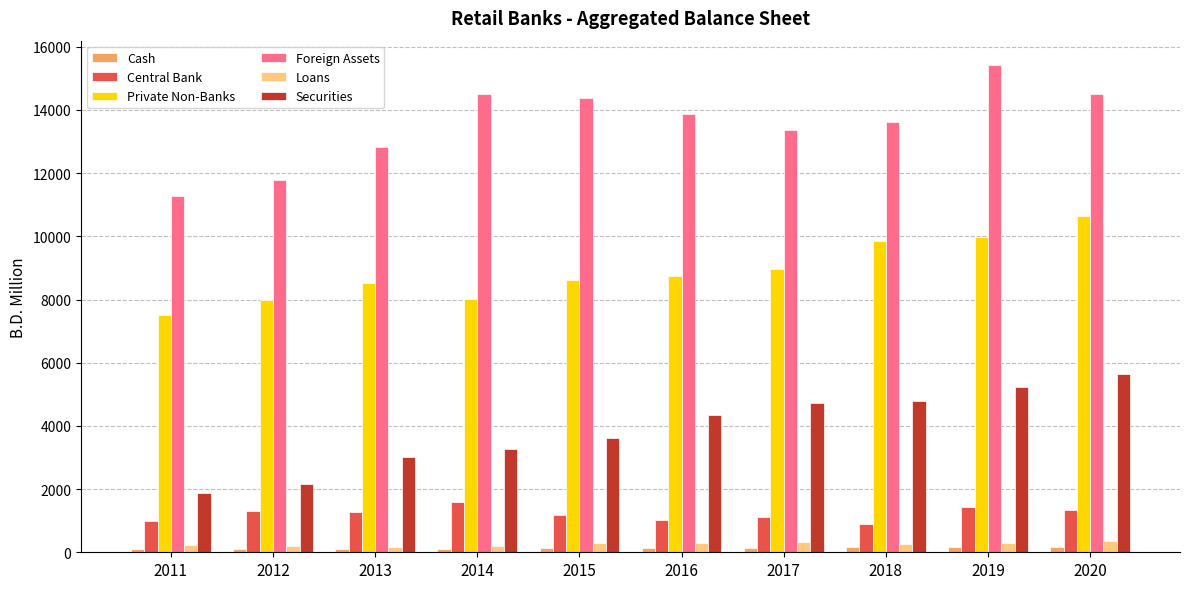

Which series has the widest spread of values?

Foreign Assets